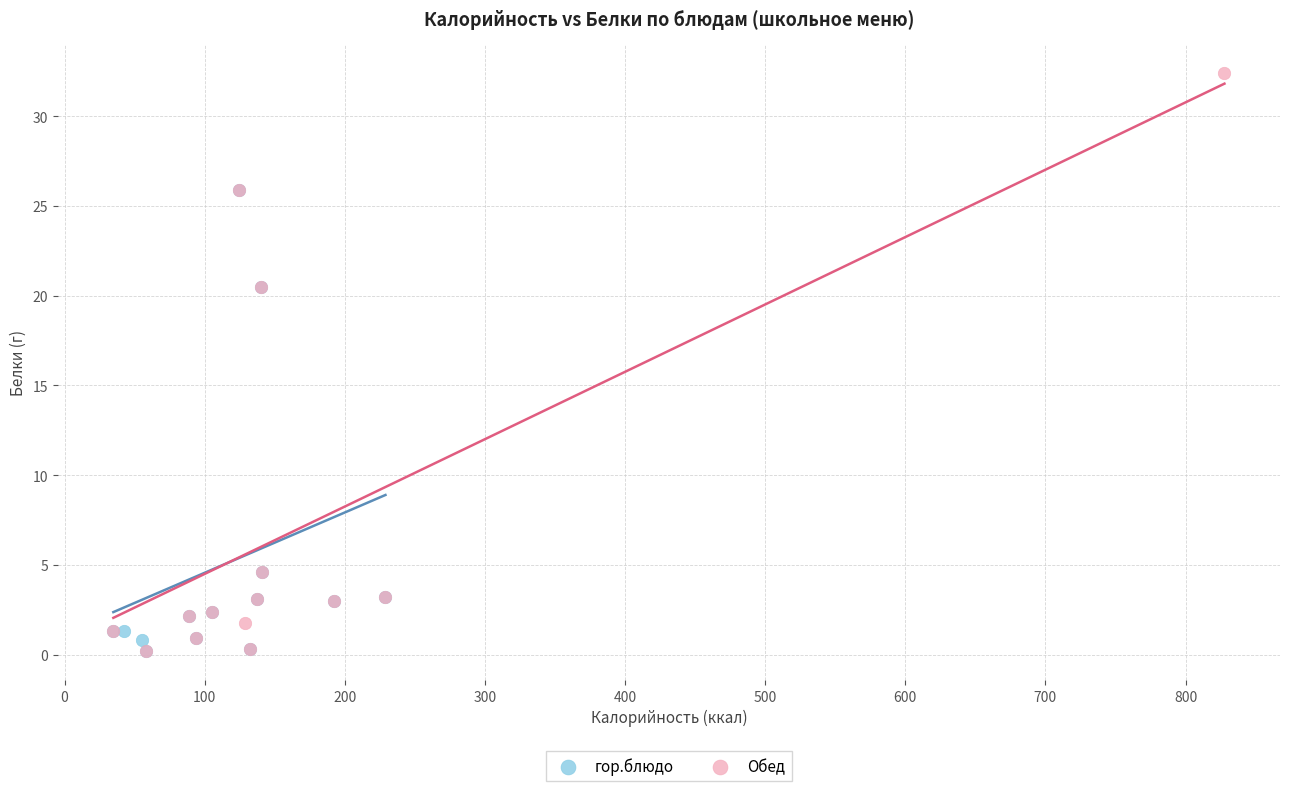

Which series has the widest spread of Y values?

Обед